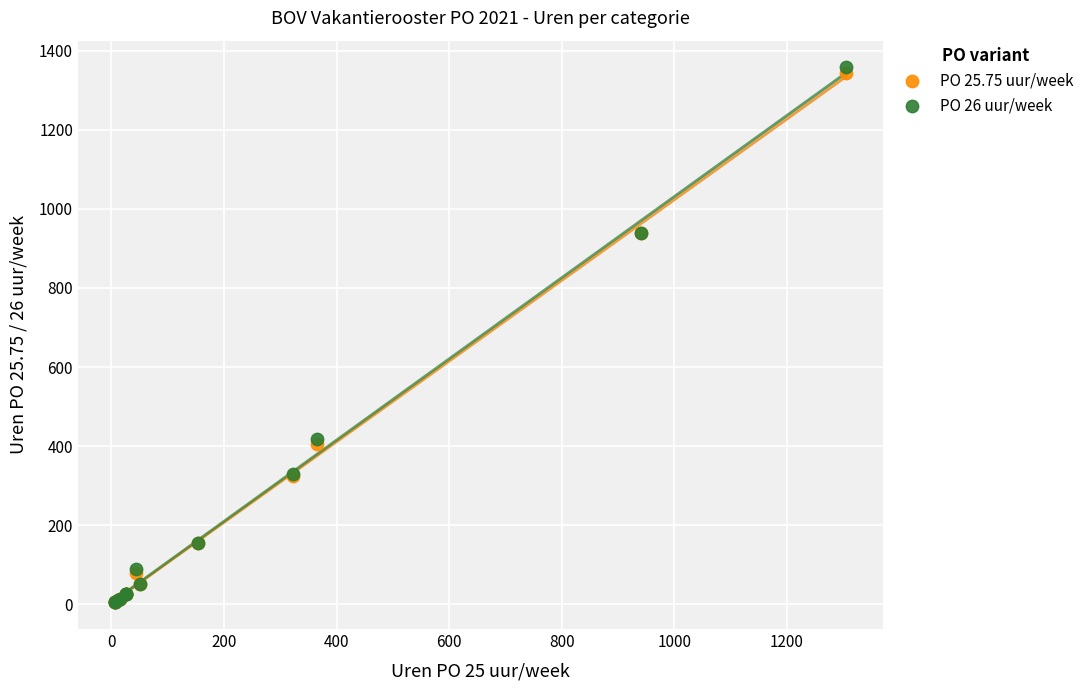

Which series has the widest spread of Y values?

PO 26 uur/week